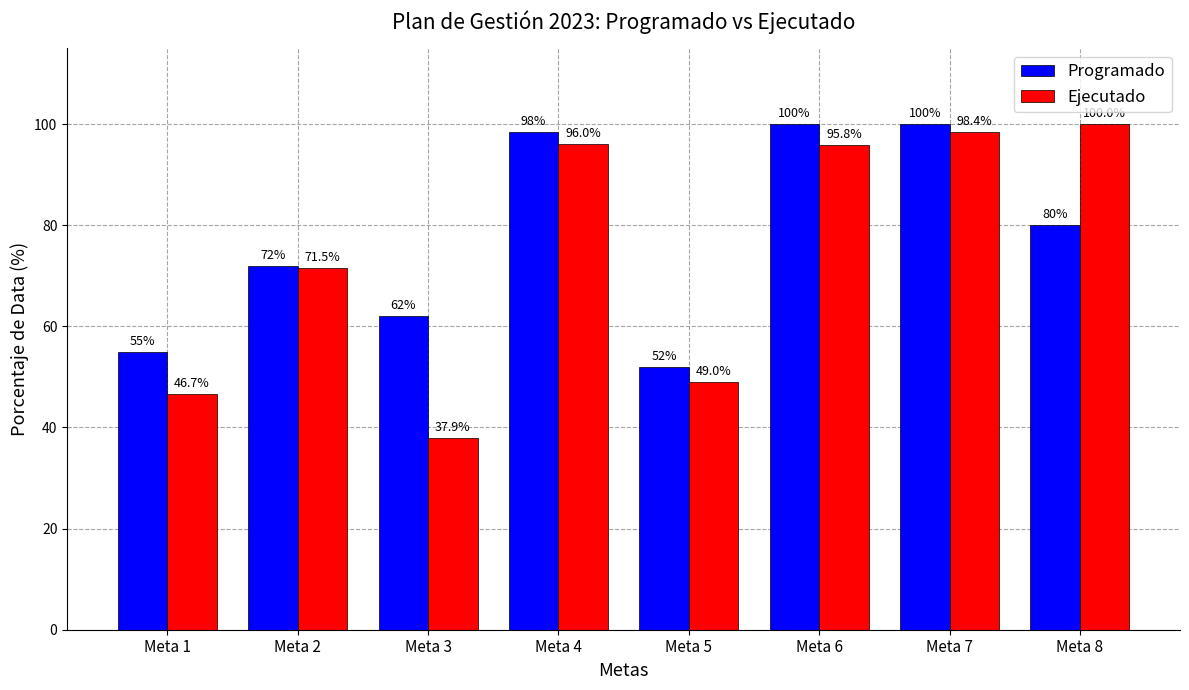

At which label does Ejecutado first exceed 95?

Meta 4